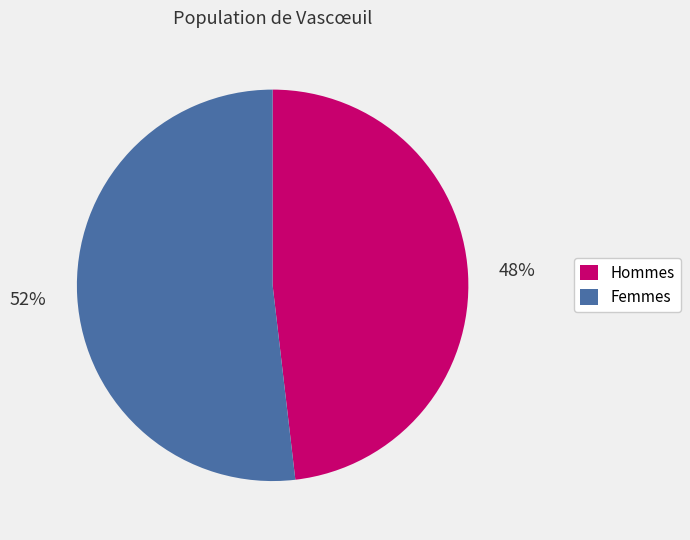

To the nearest percent, what is the difference between the largest and smallest slice percentages?

4%